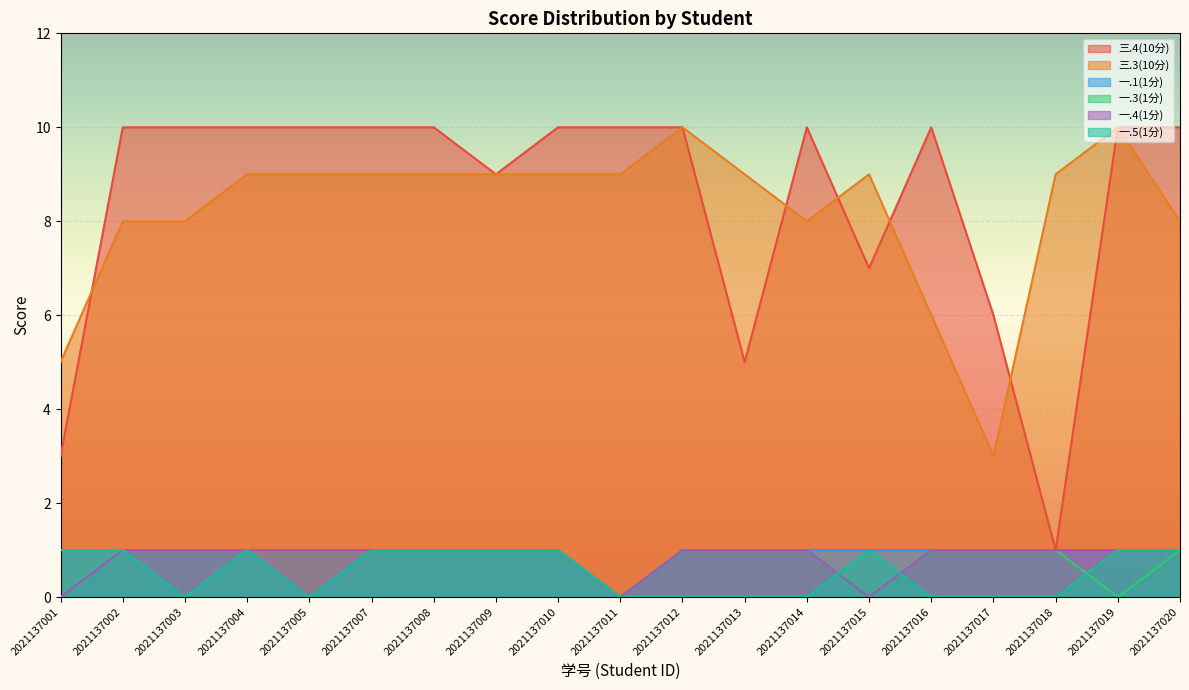

What is the difference between the maximum and minimum values in the 三.3(10分) series?

7